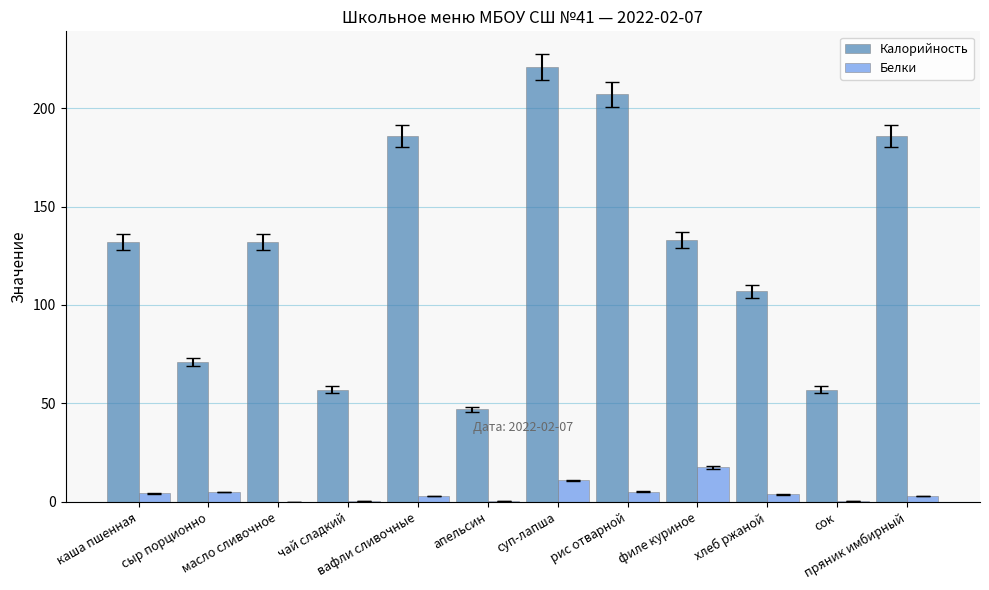

What is the sum of all Калорийность values?

1536.0